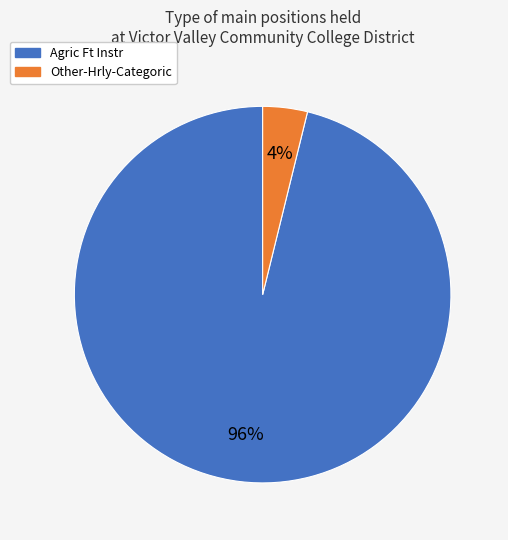

To the nearest percent, what is the difference between the Agric Ft Instr and Other-Hrly-Categoric slice percentages?

92%